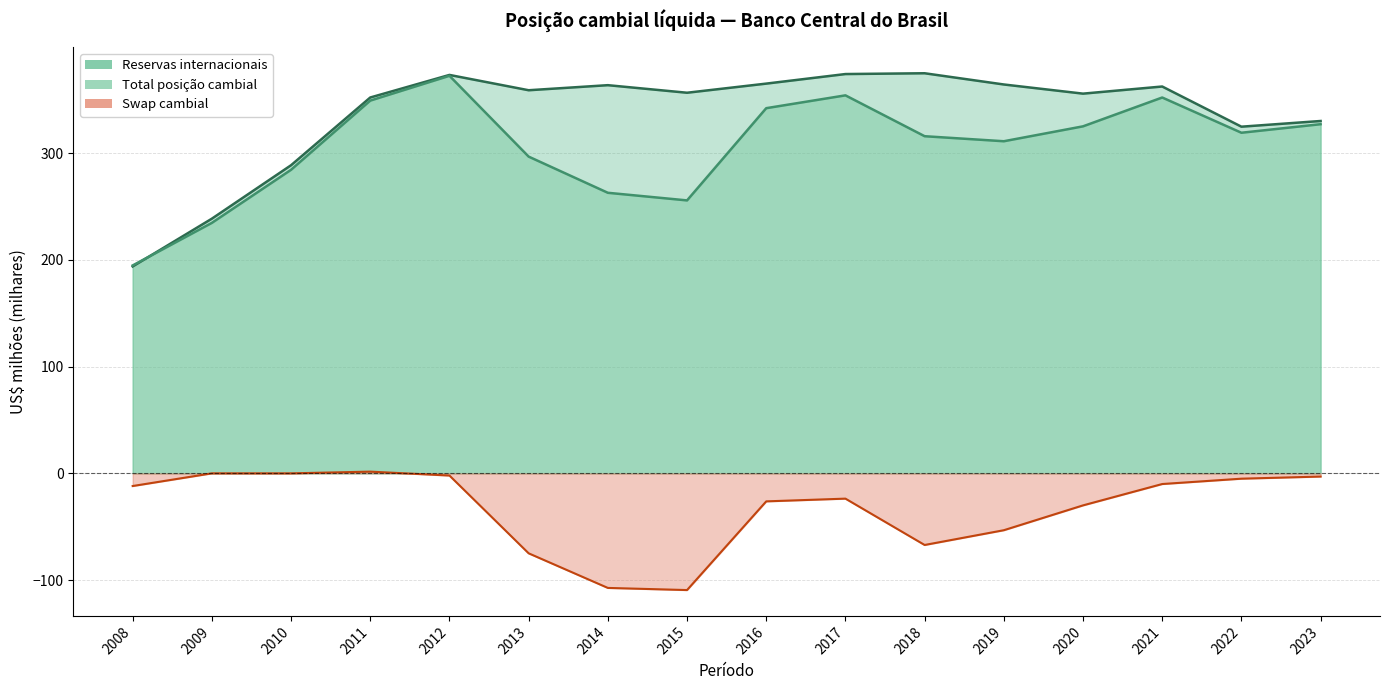

What are all the series names shown in the legend?

Reservas internacionais, Swap cambial, Total posição